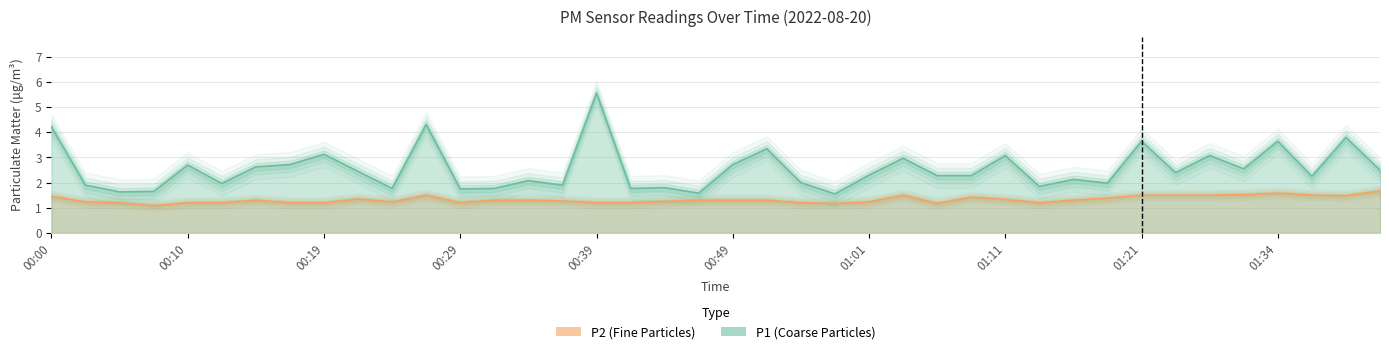

What value does the P2 series have at 00:00?

1.4